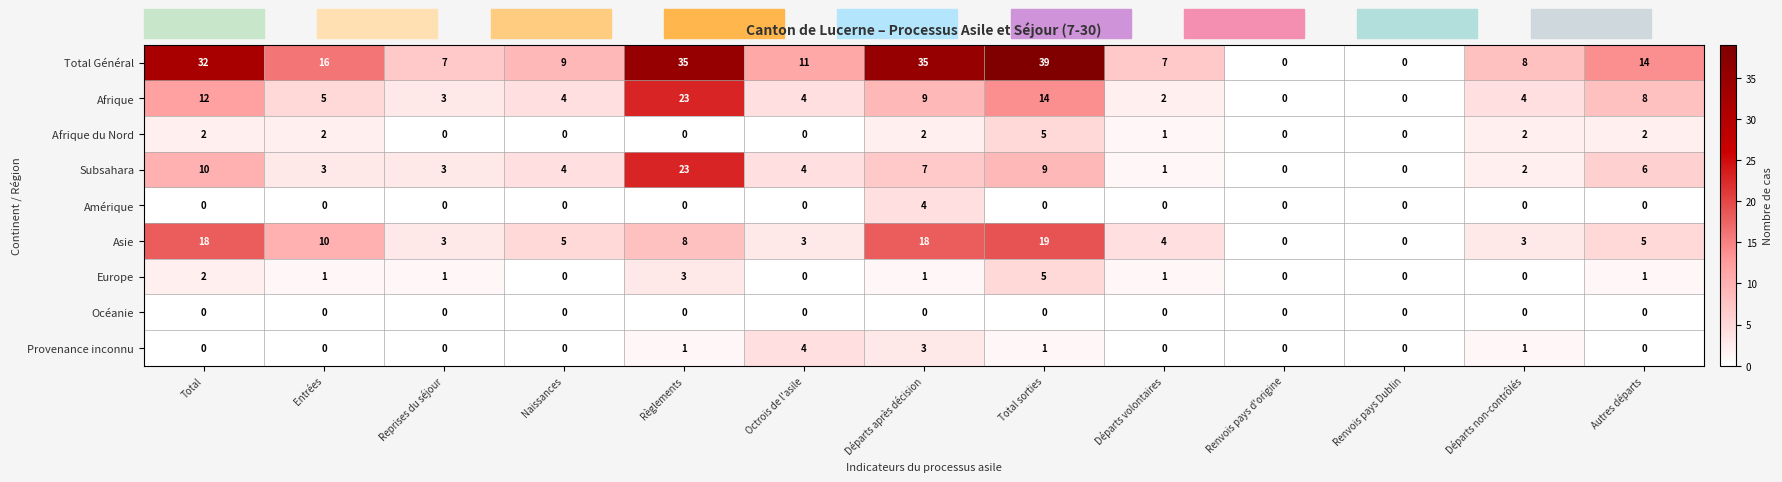

The value of Afrique at Total sorties is 19. True or false?

False